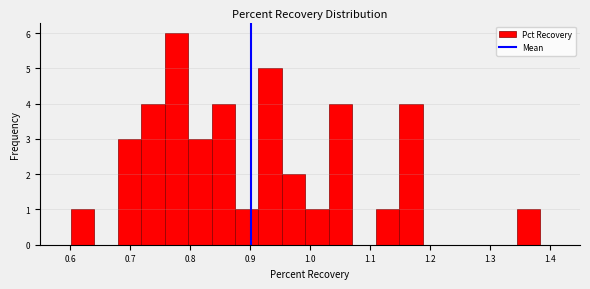

Around what value on the x-axis is the tallest bar? Give the approximate position of its centre, as read against the axis.

0.78